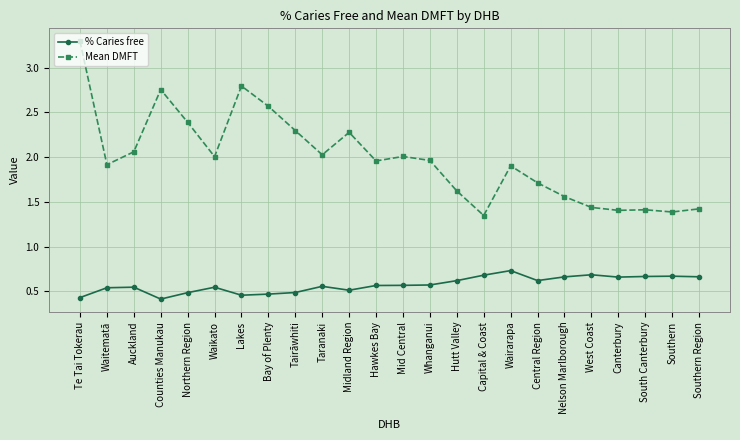

Count the % Caries free values in the range 0 to 1.

24